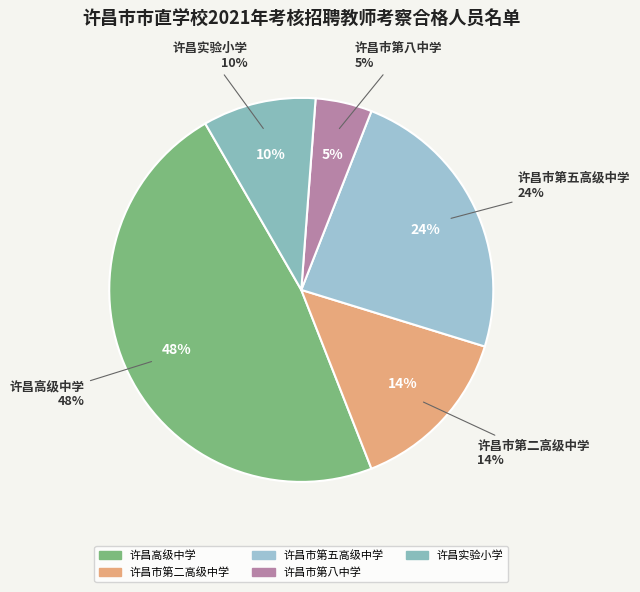

How many segments does this pie chart have?

5